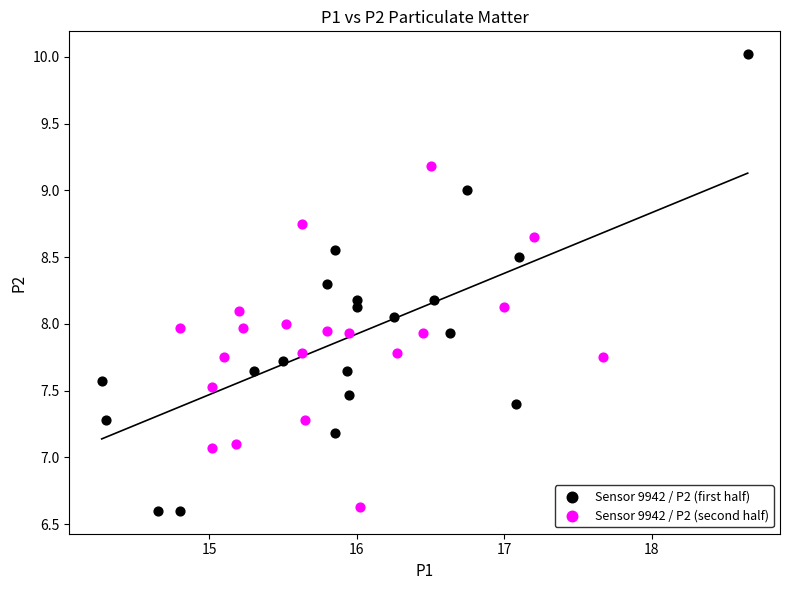

Which series has the widest spread of Y values?

Sensor 9942 / P2 (first half)